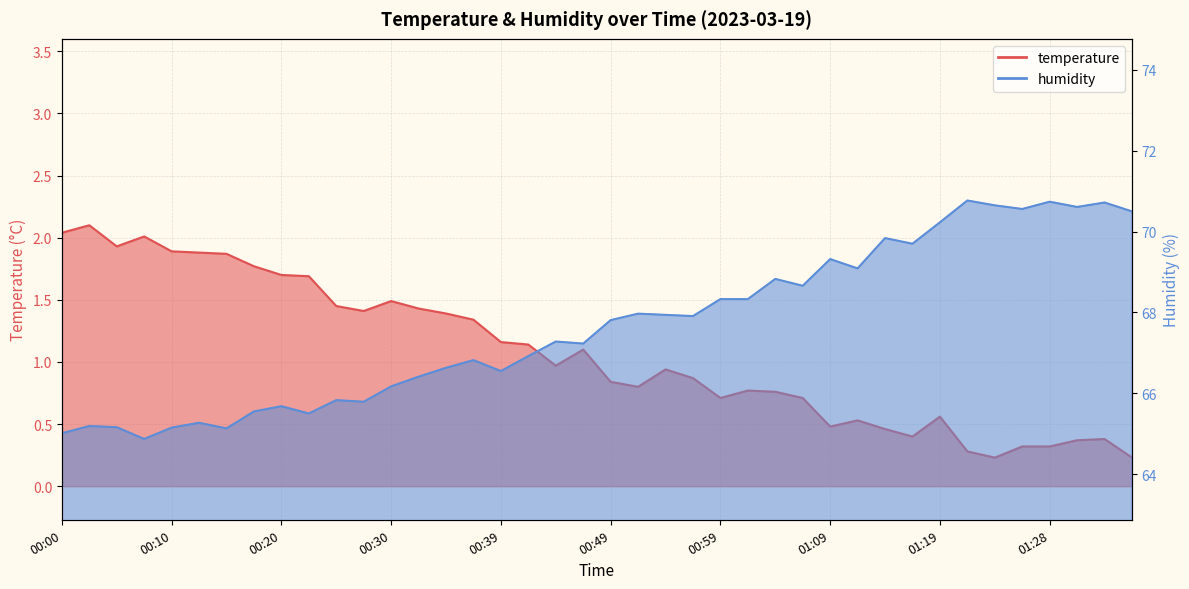

List the series in order of their peak value, highest first.

humidity, temperature